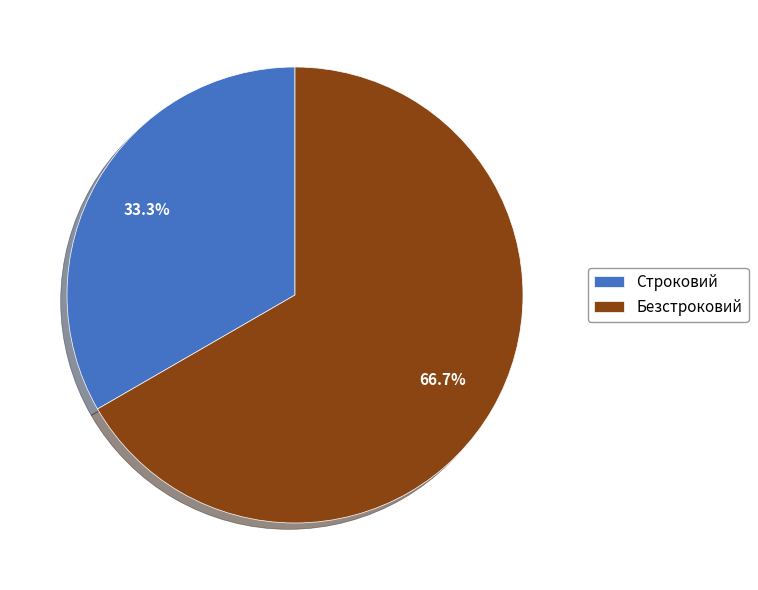

Between Строковий and Безстроковий, which is larger?

Безстроковий